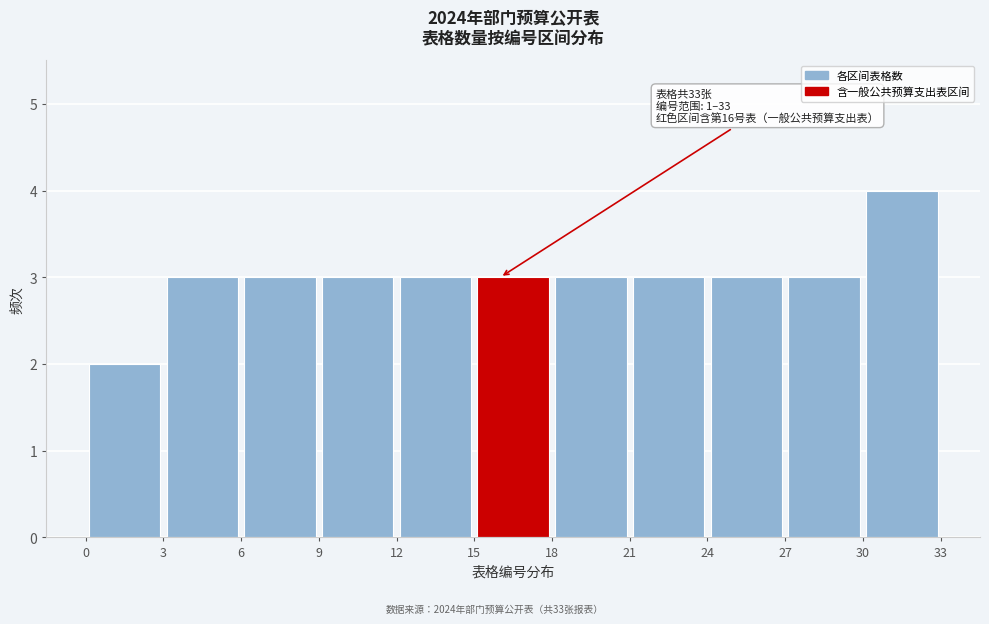

Over which range of the x-axis is the bar tallest?

30 to 33